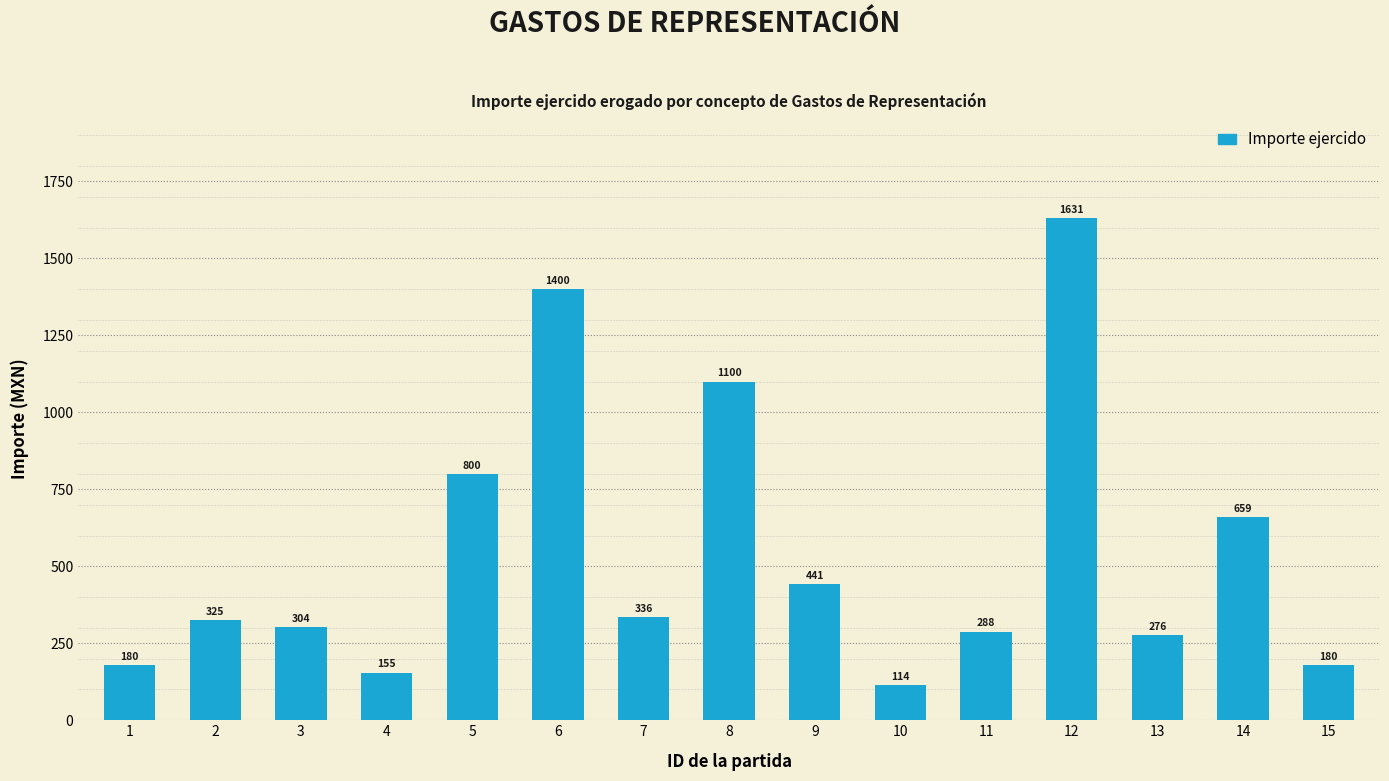

Which has a higher value, 8 or 14?

8